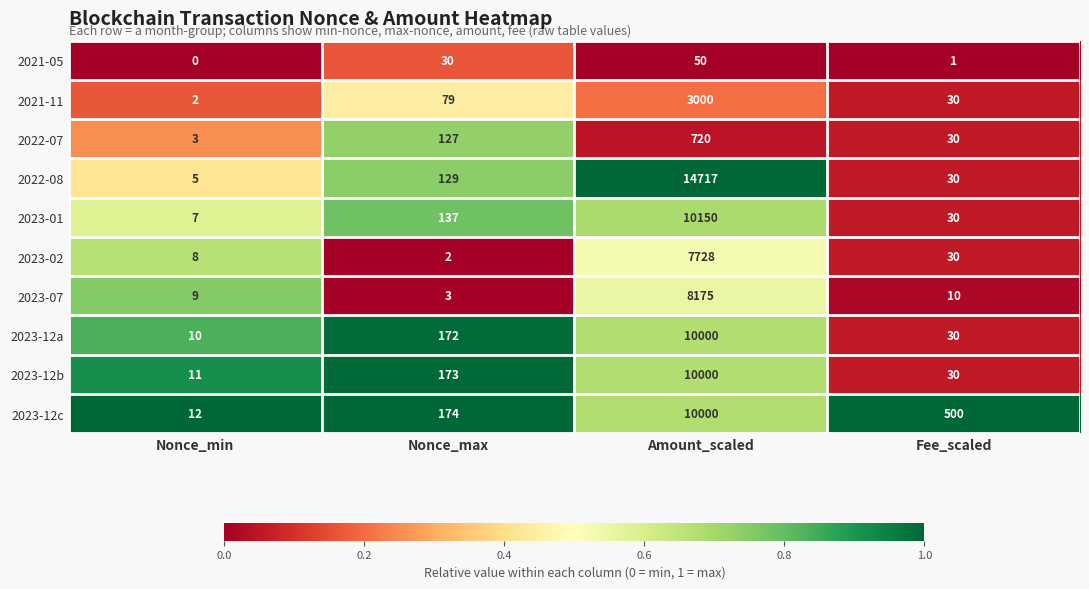

Where is 2022-08 nearest to the value 7361?

Nonce_max